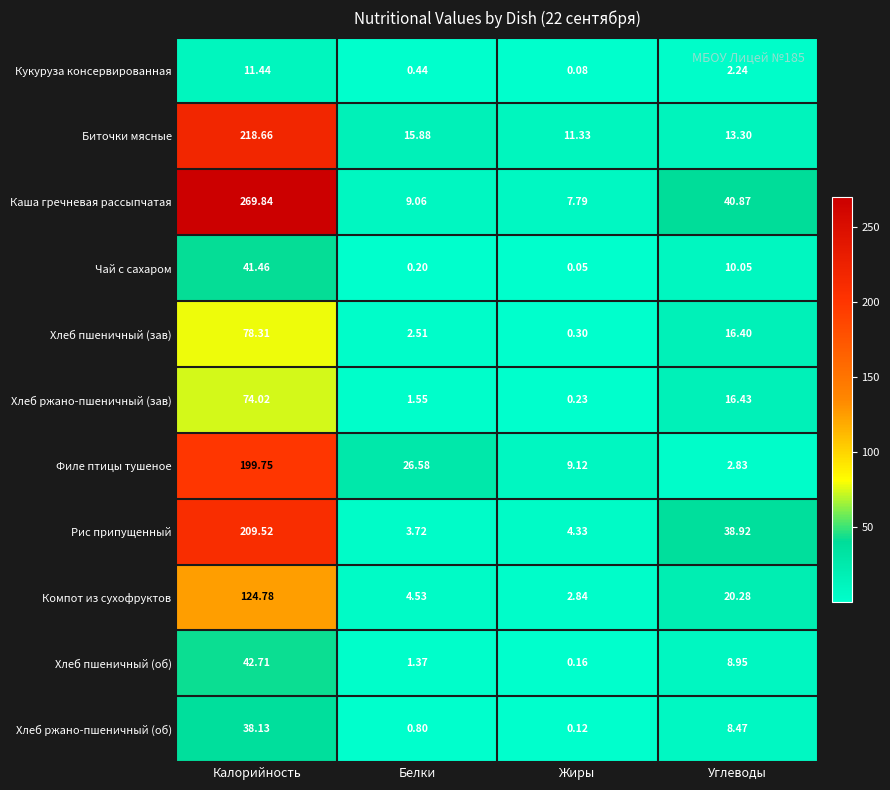

At which label does Хлеб ржано-пшеничный (об) first exceed 8?

Калорийность